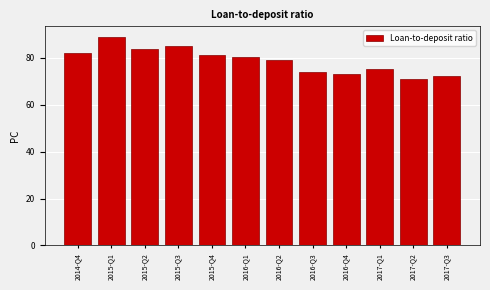

Reading right to left, extract all data points from this chart.

72.2	70.8	75.0	73.3	74.0	79.0	80.3	81.1	85.2	84.0	89.0	82.1